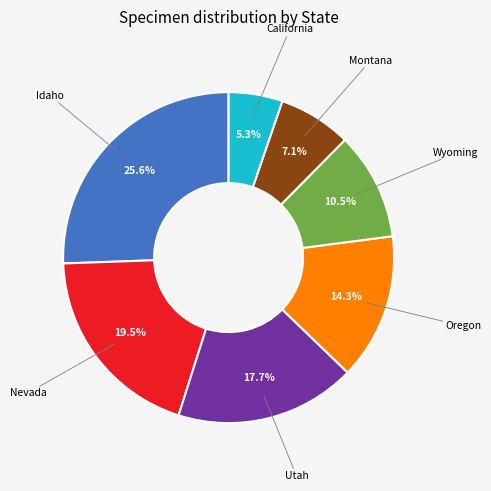

What percentage is NOT represented by Idaho?

74.4%